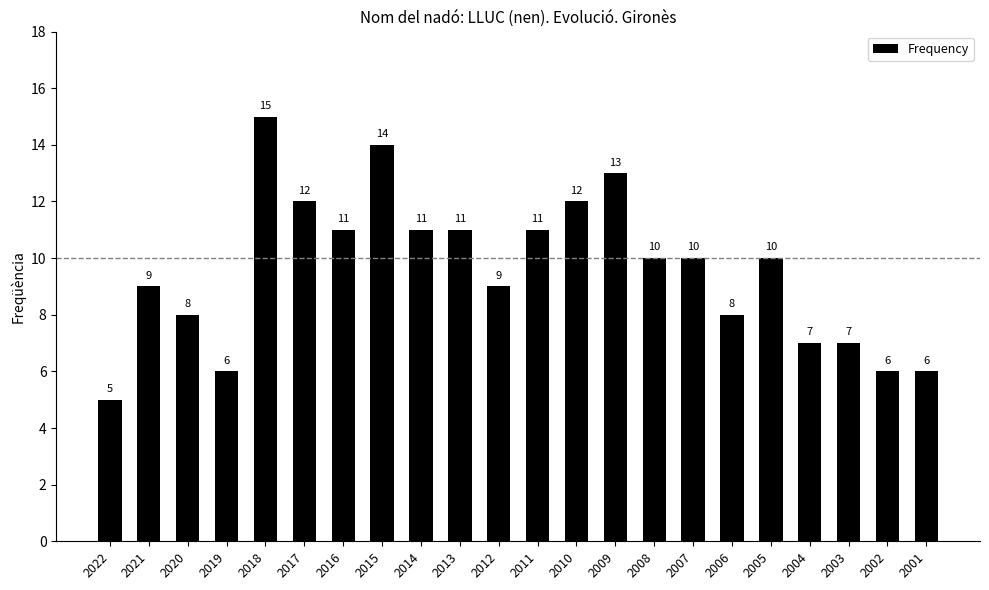

What is the ratio of the value at 2008 to the value at 2019?

1.7